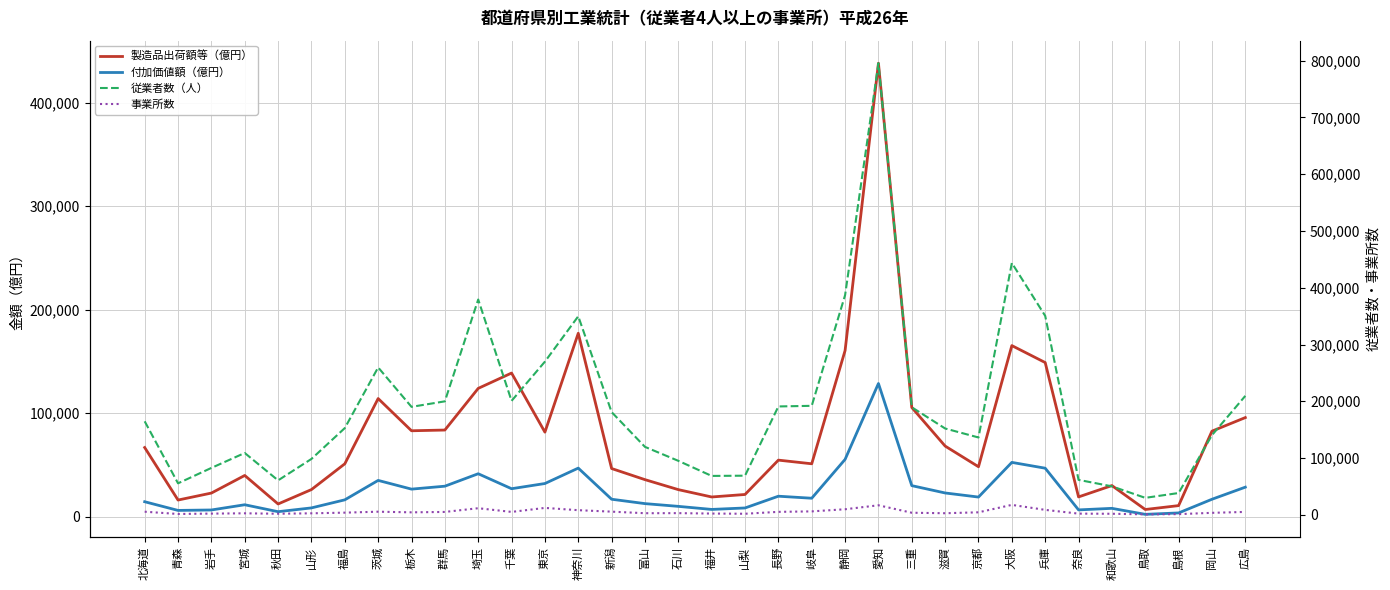

What value does the 付加価値額（億円） series have at 富山?

12490.6